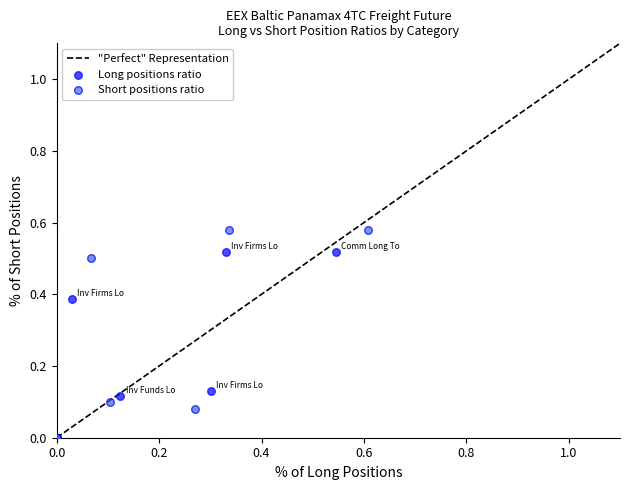

Which series reaches the maximum Y coordinate?

Short positions ratio